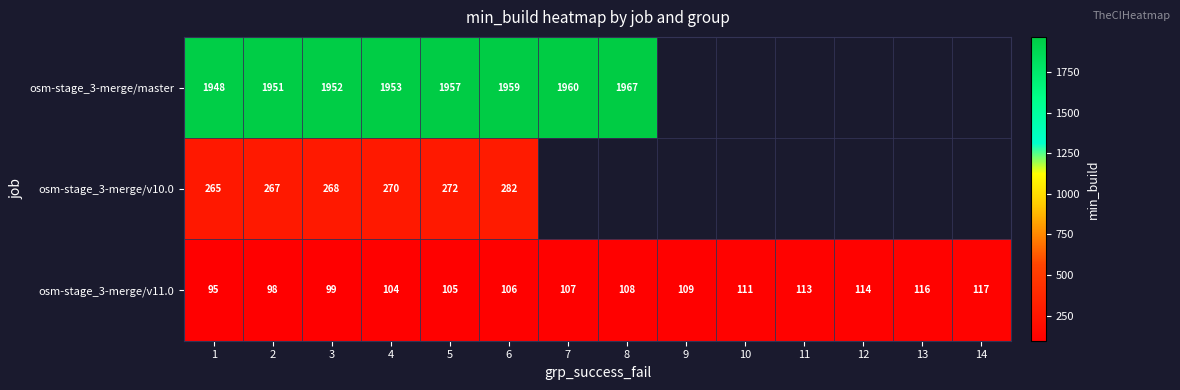

What is the difference between the highest and lowest values at 1?

1853